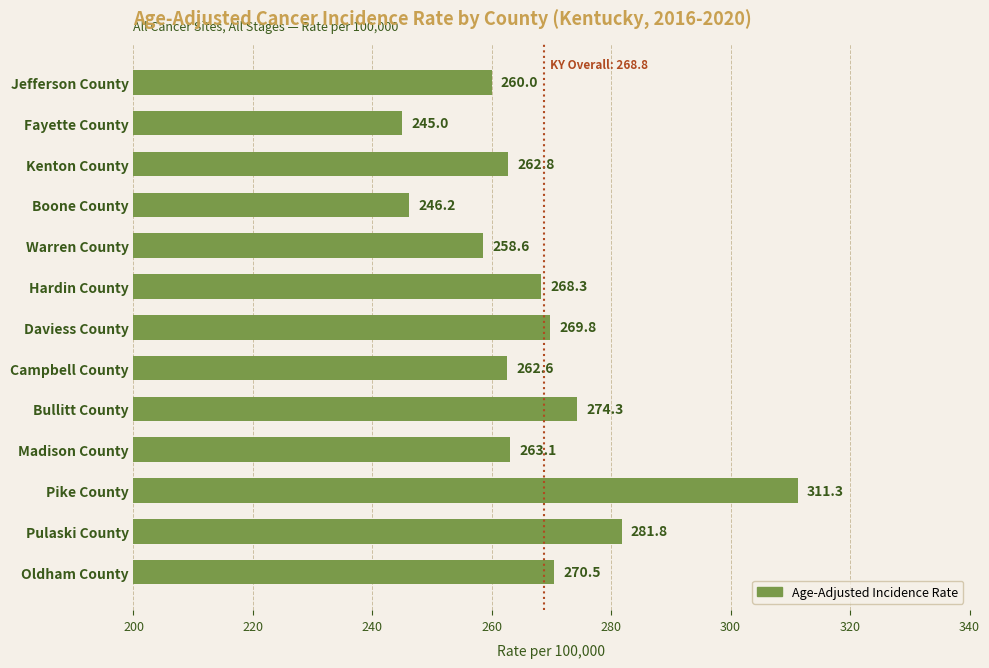

What is the difference between the second highest and second lowest values?

35.6